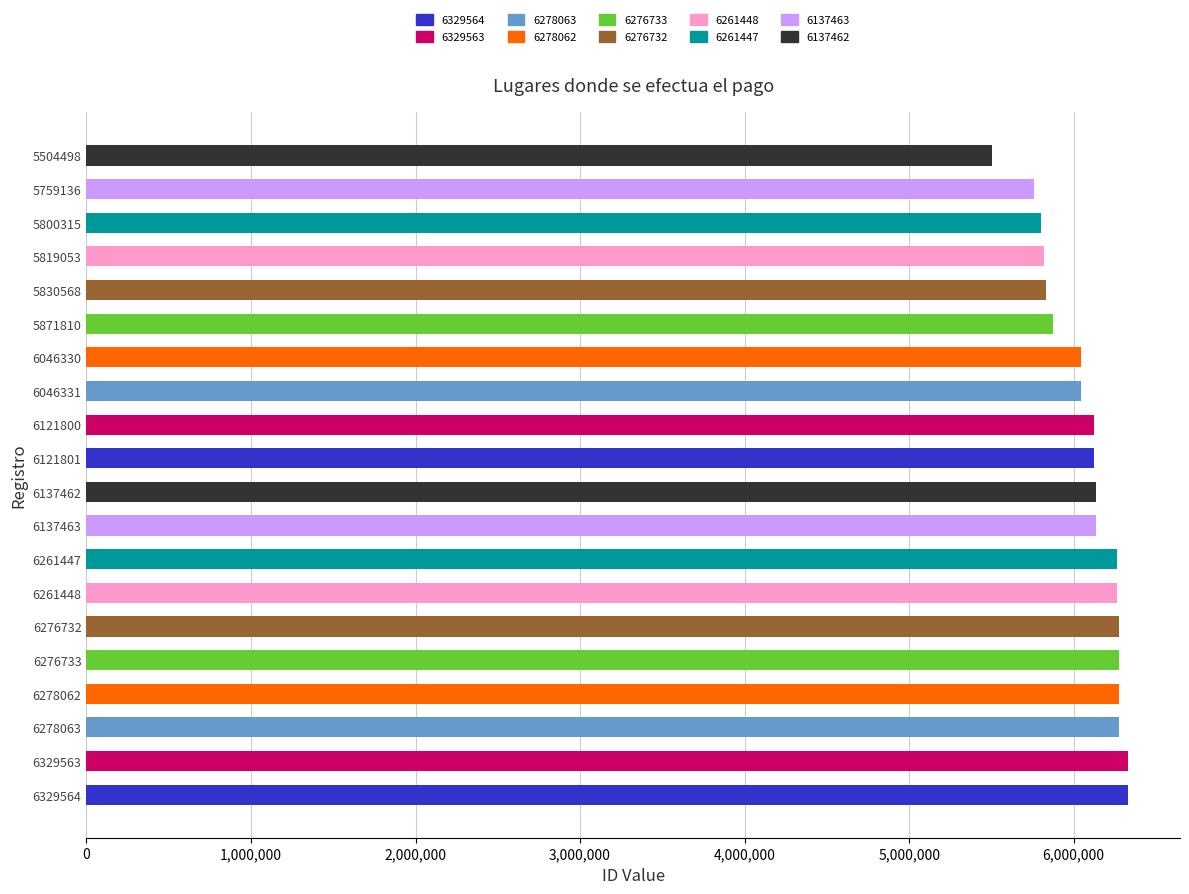

Which label corresponds to the smallest value in the chart?

5504498